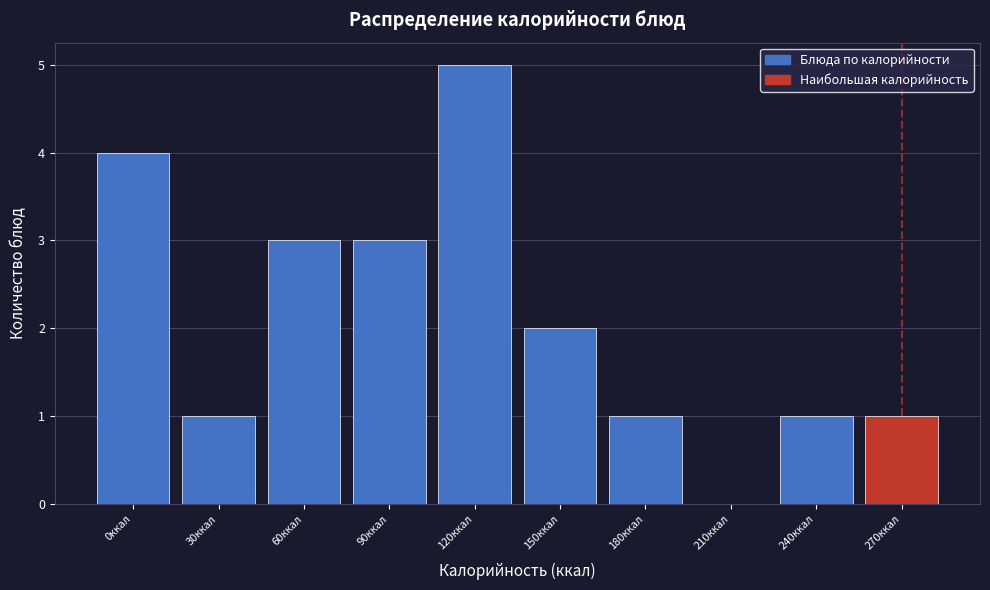

Reading left to right, list all the values displayed in this chart.

0ккал=4	30ккал=1	60ккал=3	90ккал=3	120ккал=5	150ккал=2	180ккал=1	210ккал=0	240ккал=1	270ккал=1